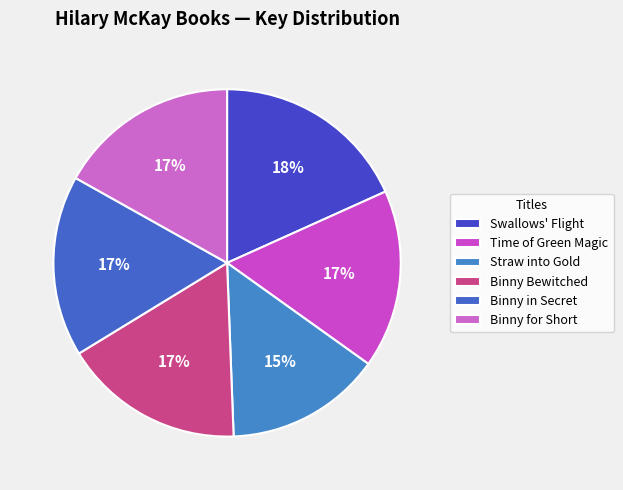

How many slices are in this pie chart?

6